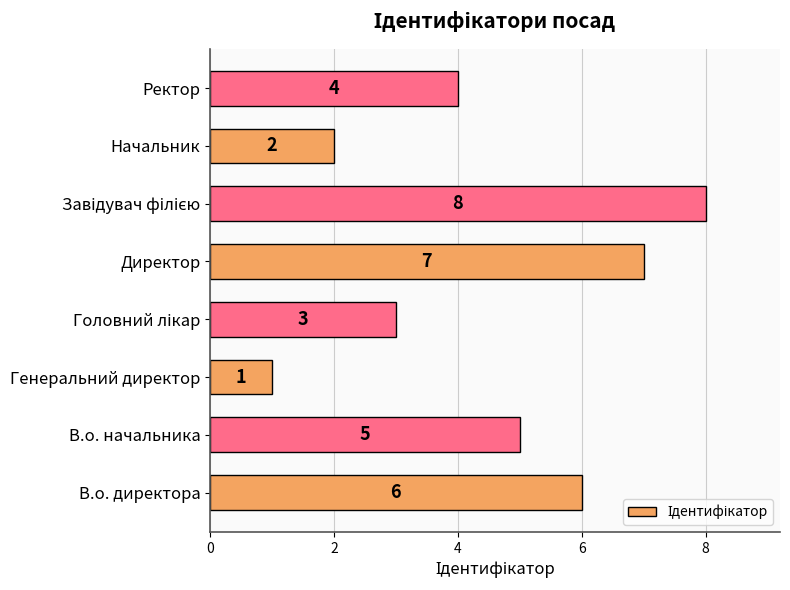

At which category does the chart reach its minimum across all series?

Генеральний директор